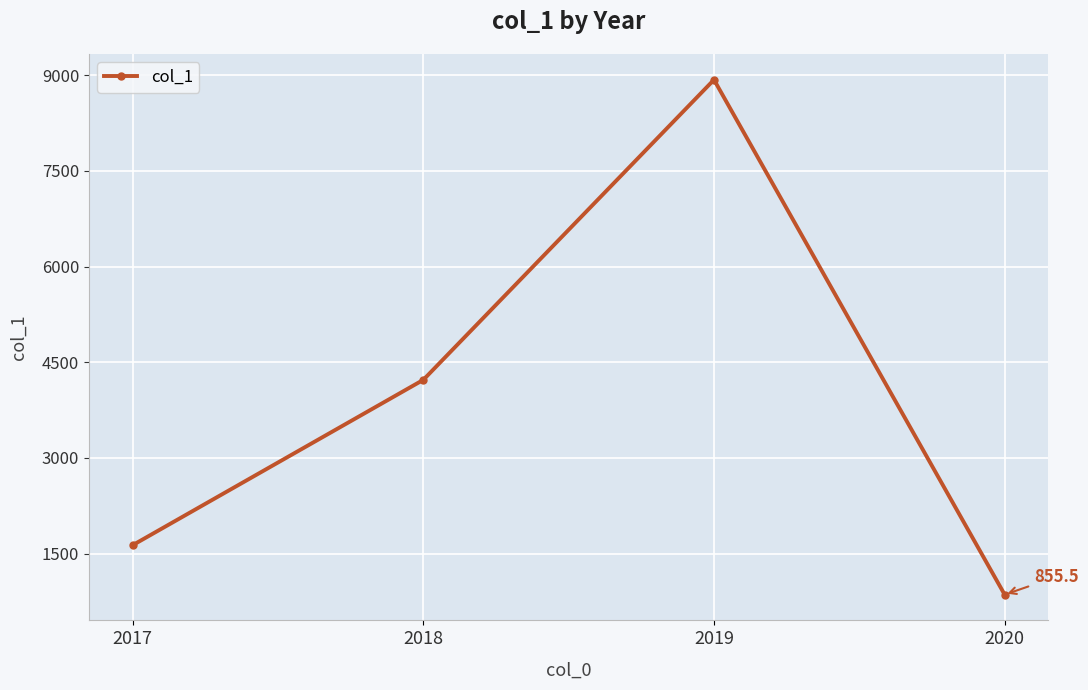

Reading right to left, extract all data points from this chart.

855.5	8930.5	4223.5	1631.0